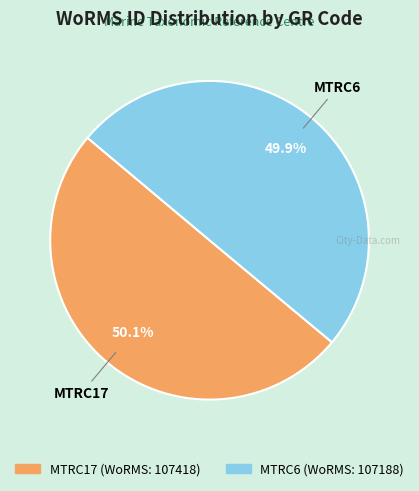

How much of the chart is everything except MTRC17?

49.9%